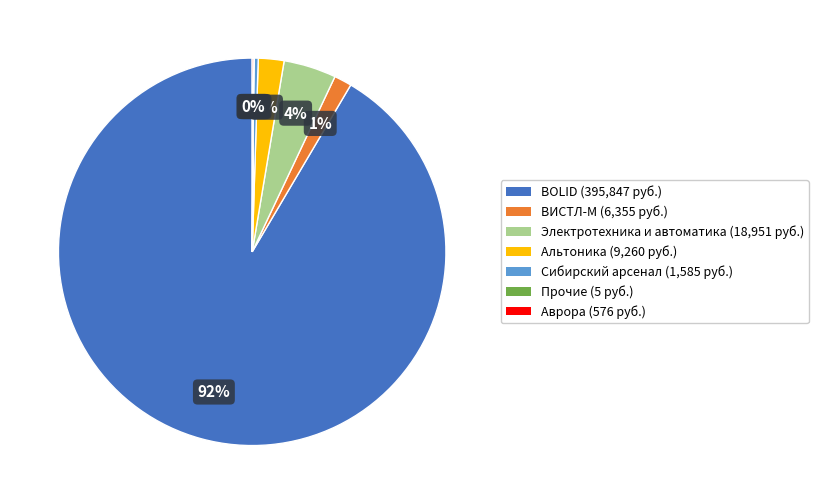

Is it true that ВИСТЛ-М is 11% of the pie?

False